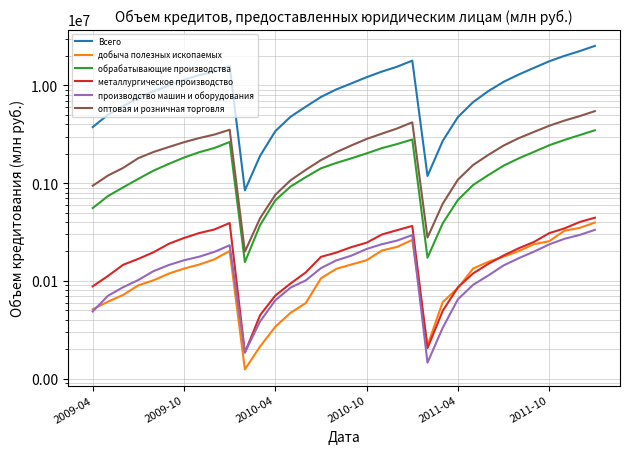

What are all the series names shown in the legend?

Всего, добыча полезных ископаемых, обрабатывающие производства, металлургическое производство, производство машин и оборудования, оптовая и розничная торговля